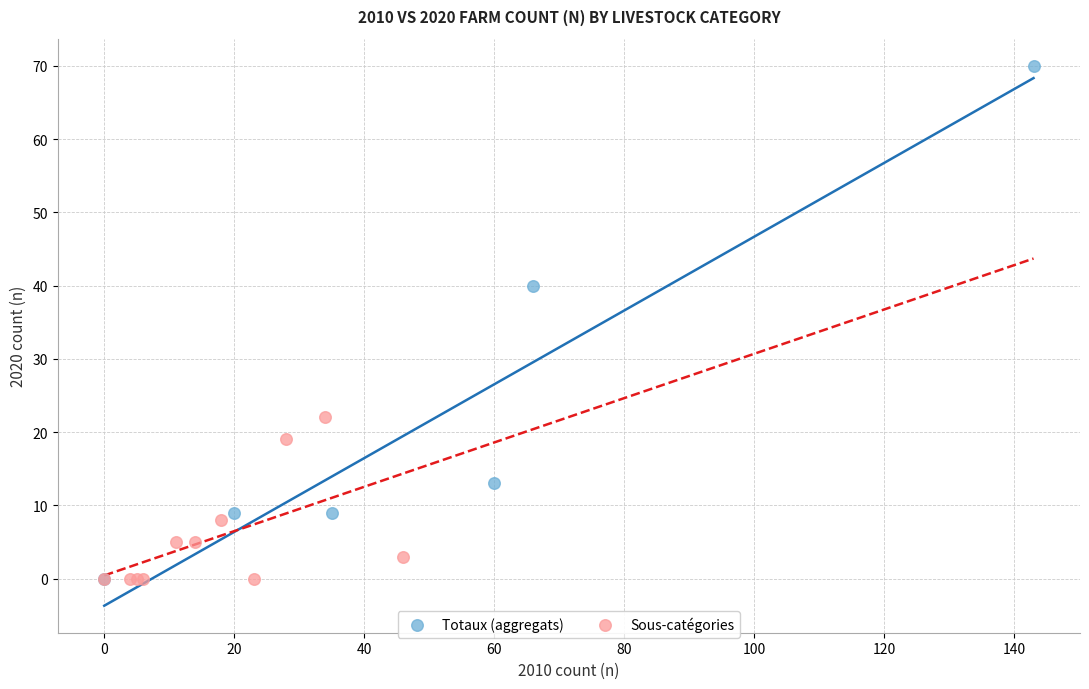

Which series reaches the maximum Y coordinate?

Totaux (aggregats)